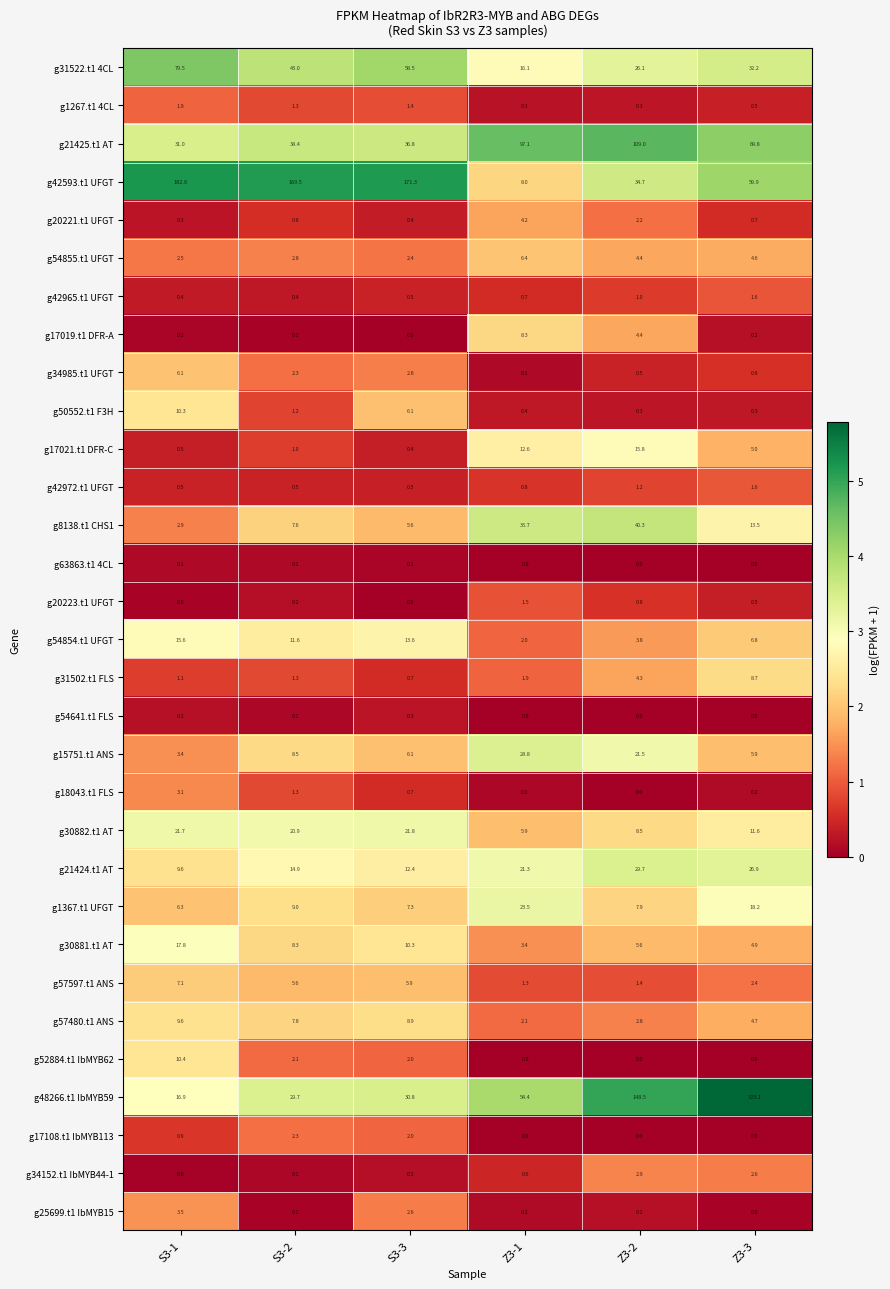

Is it true that g54854.t1 UFGT equals 2.0 at Z3-1?

True